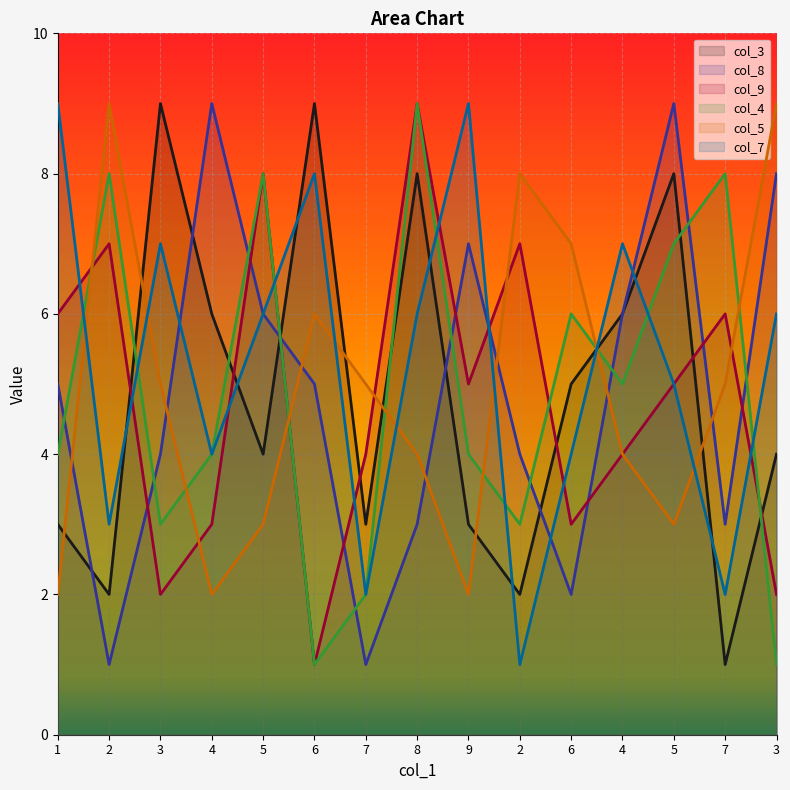

How many interior local peaks does the col_4 series have?

5